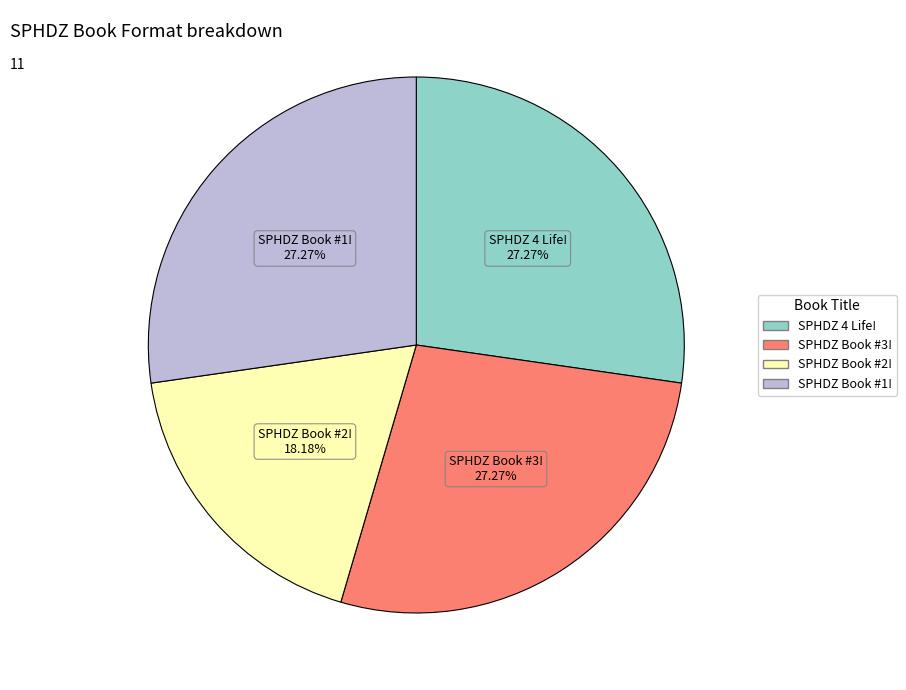

Does SPHDZ 4 Life! account for over 50% of the chart?

No